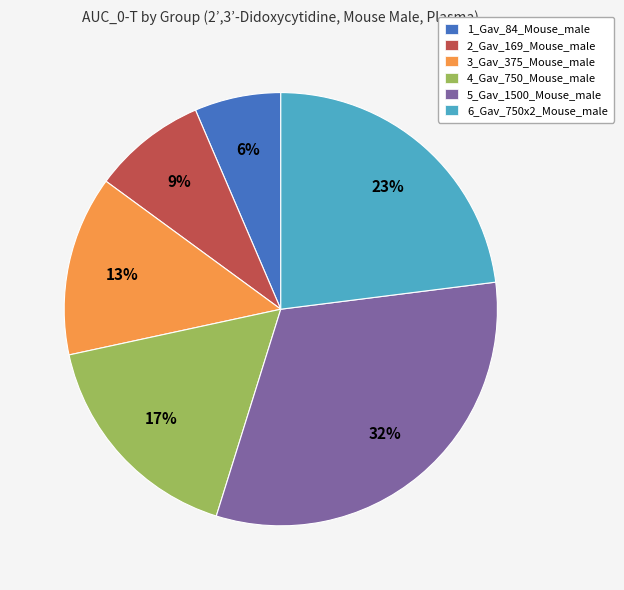

Count the number of slices in the pie.

6